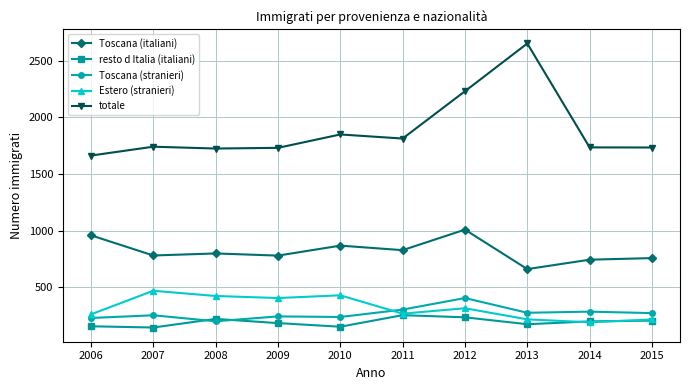

Is this an area chart (filled region under the line)?

No